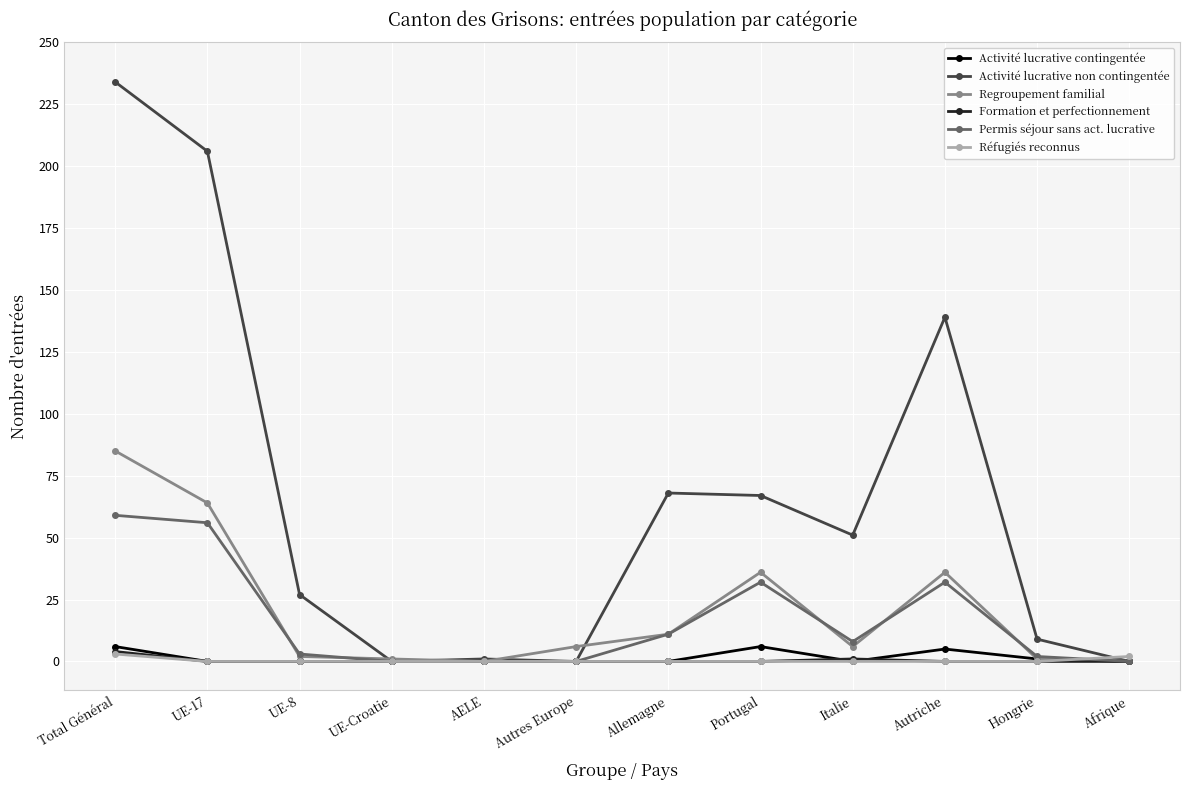

At which category is the sum across all series the highest?

Total Général